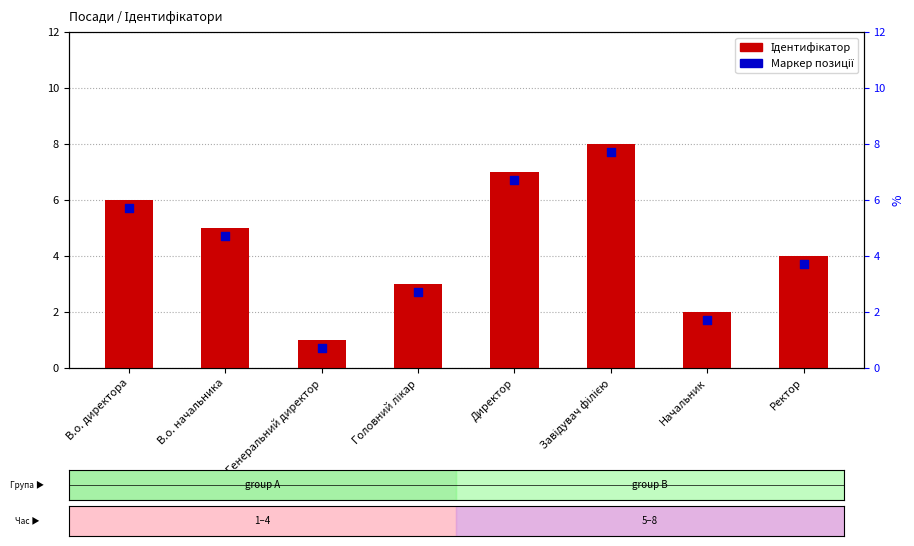

What is the change in value from Начальник to Ректор?

+2